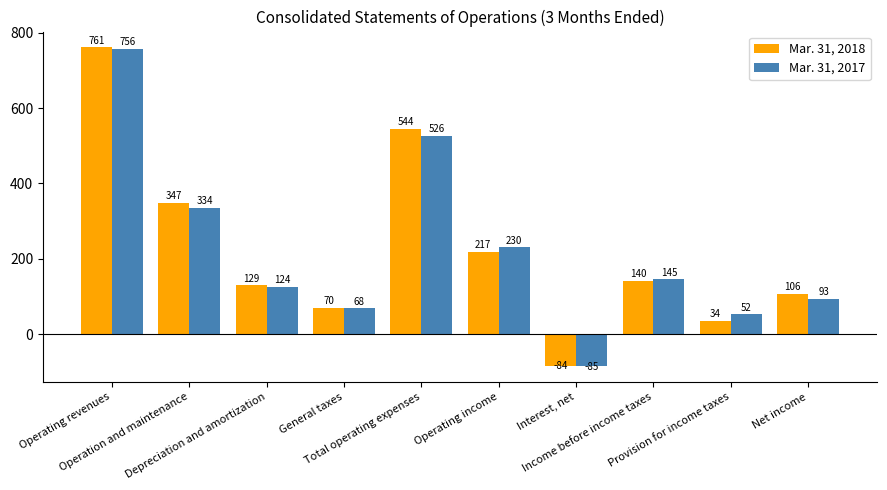

Which series has the largest range (max minus min)?

Mar. 31, 2018